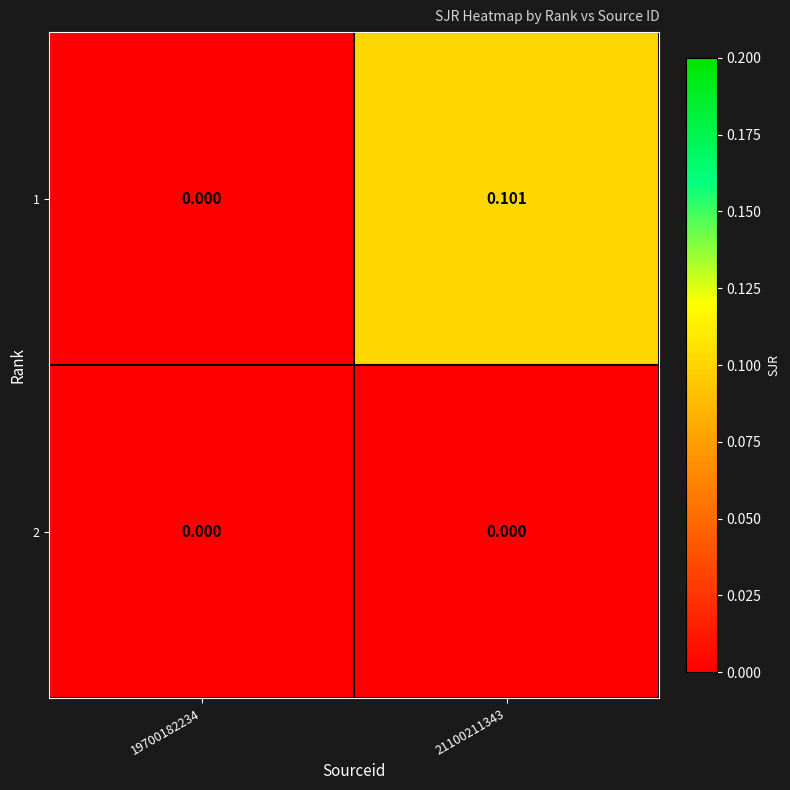

How many values in the 1 series exceed 0?

1